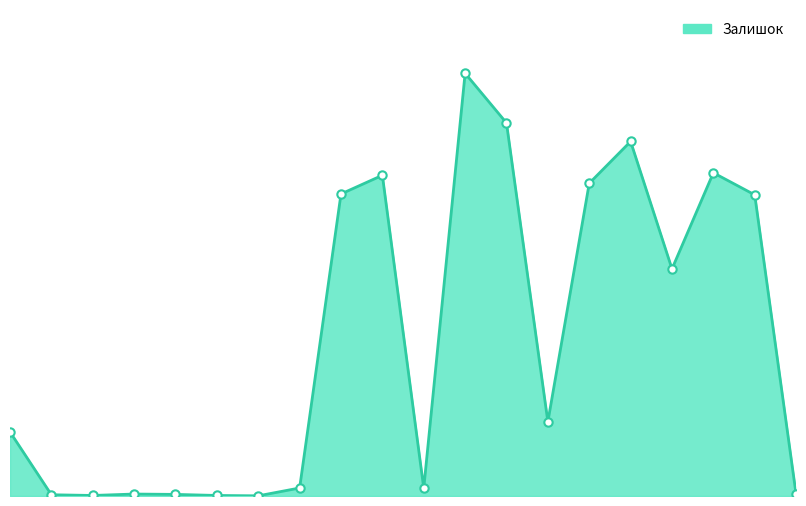

Is this an area chart (filled region under the line)?

Yes